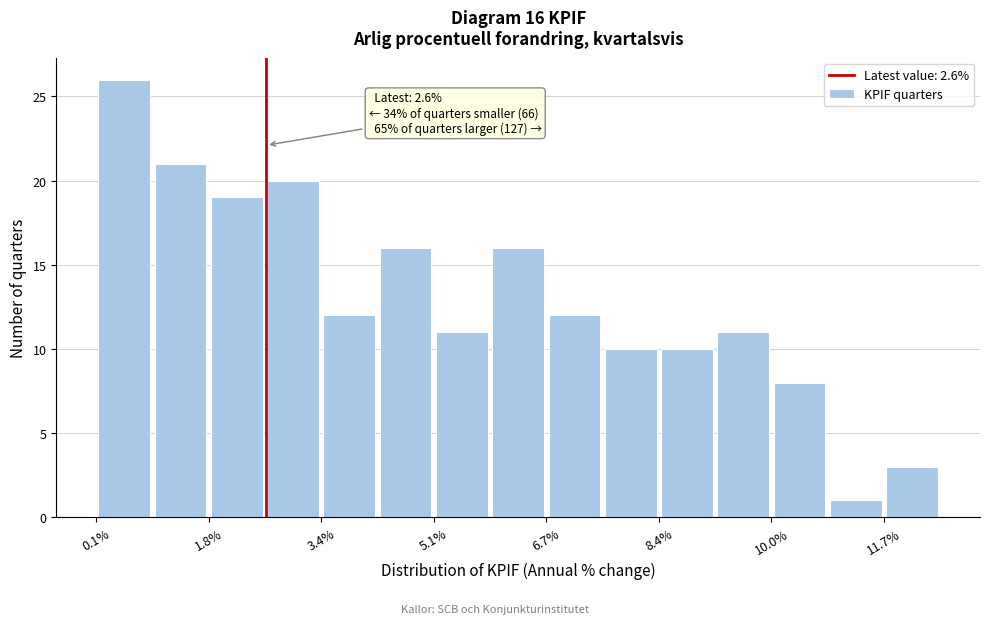

Which range on the x-axis has the tallest bar?

0.2 to 1.0